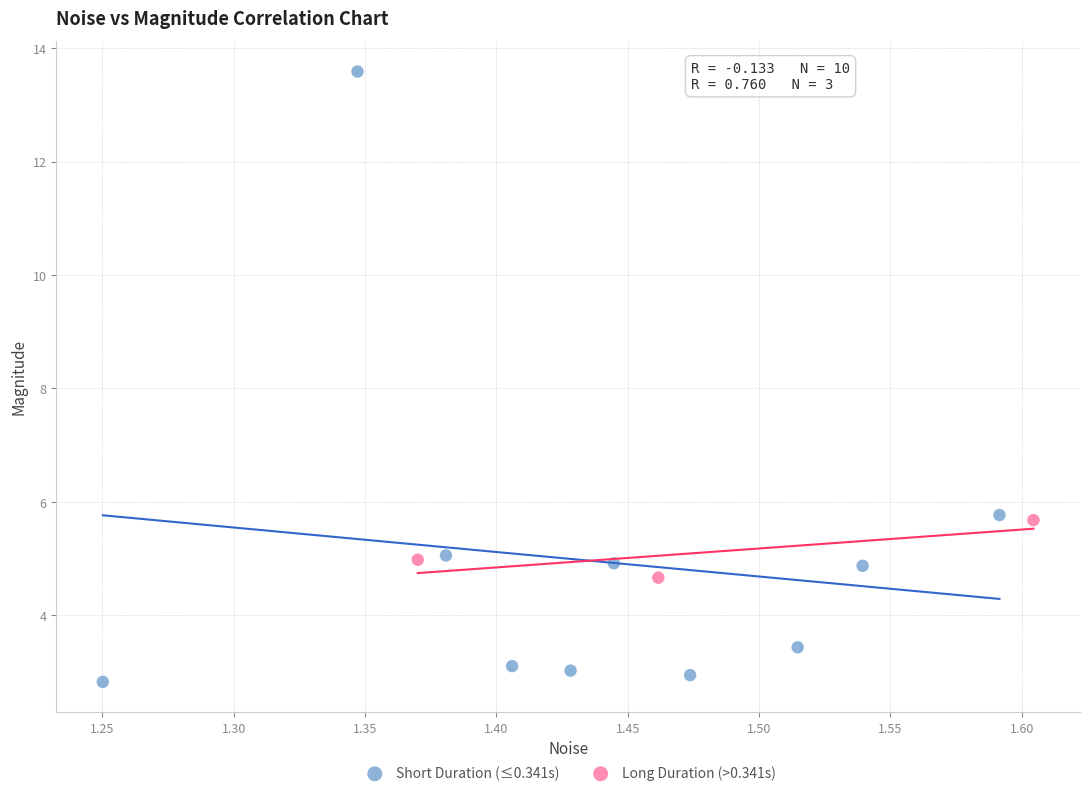

Which series contains the lowest Y value?

Short Duration (≤0.341s)